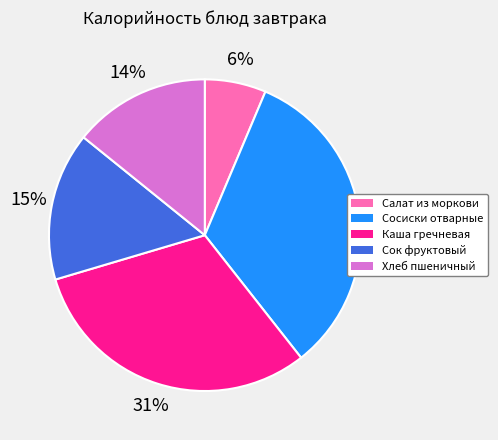

To the nearest percent, what is the average slice percentage?

20%